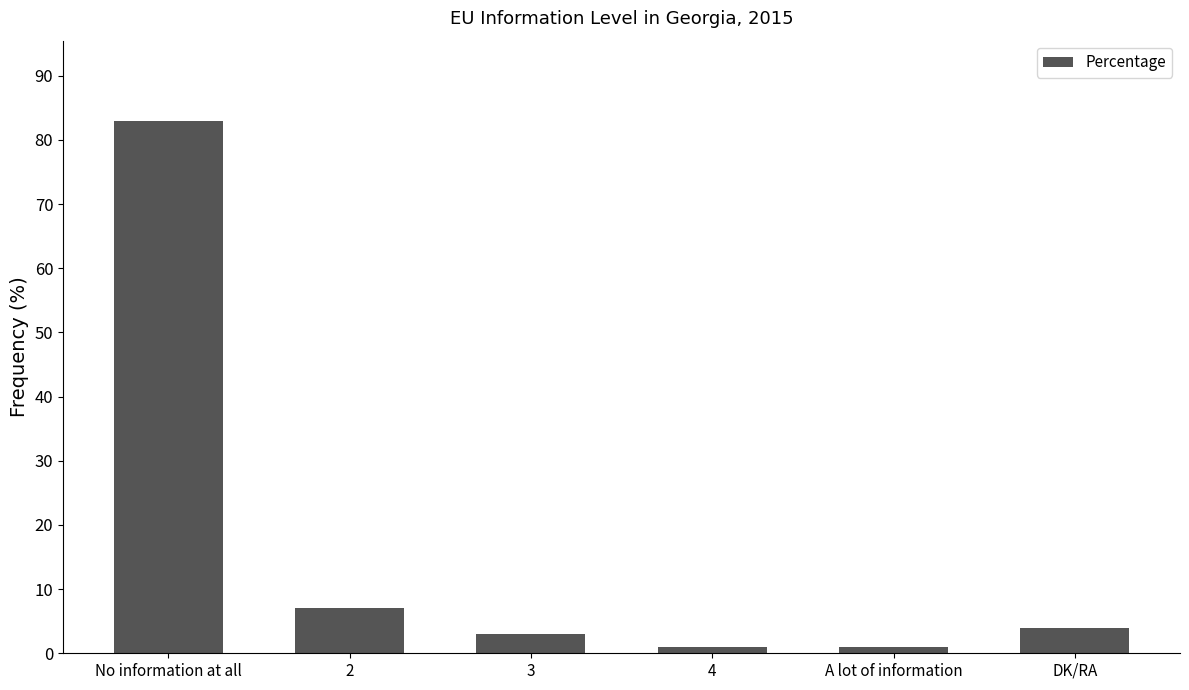

What is the label of the 2nd bar from the right?

A lot of information